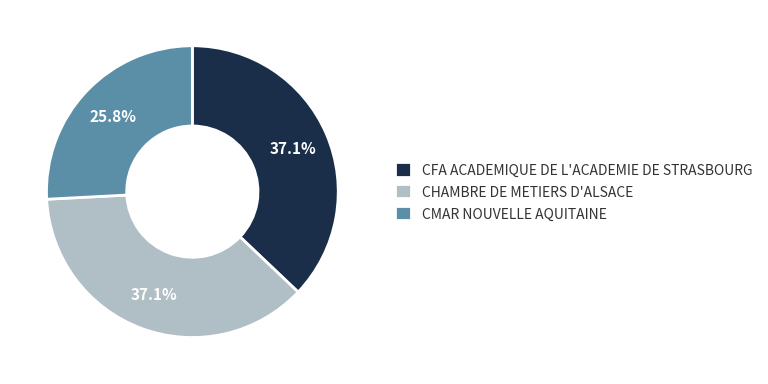

Which has a higher value, CFA ACADEMIQUE DE L'ACADEMIE DE STRASBOURG or CMAR NOUVELLE AQUITAINE?

CFA ACADEMIQUE DE L'ACADEMIE DE STRASBOURG